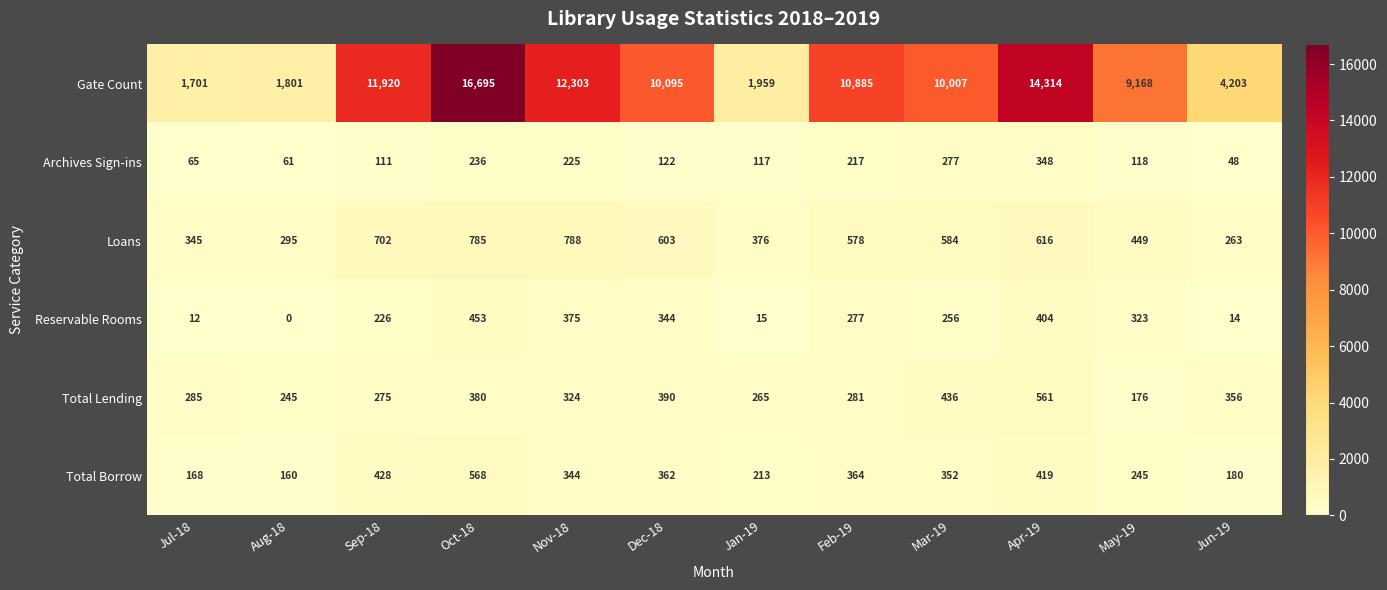

Count the number of categories in the chart.

12